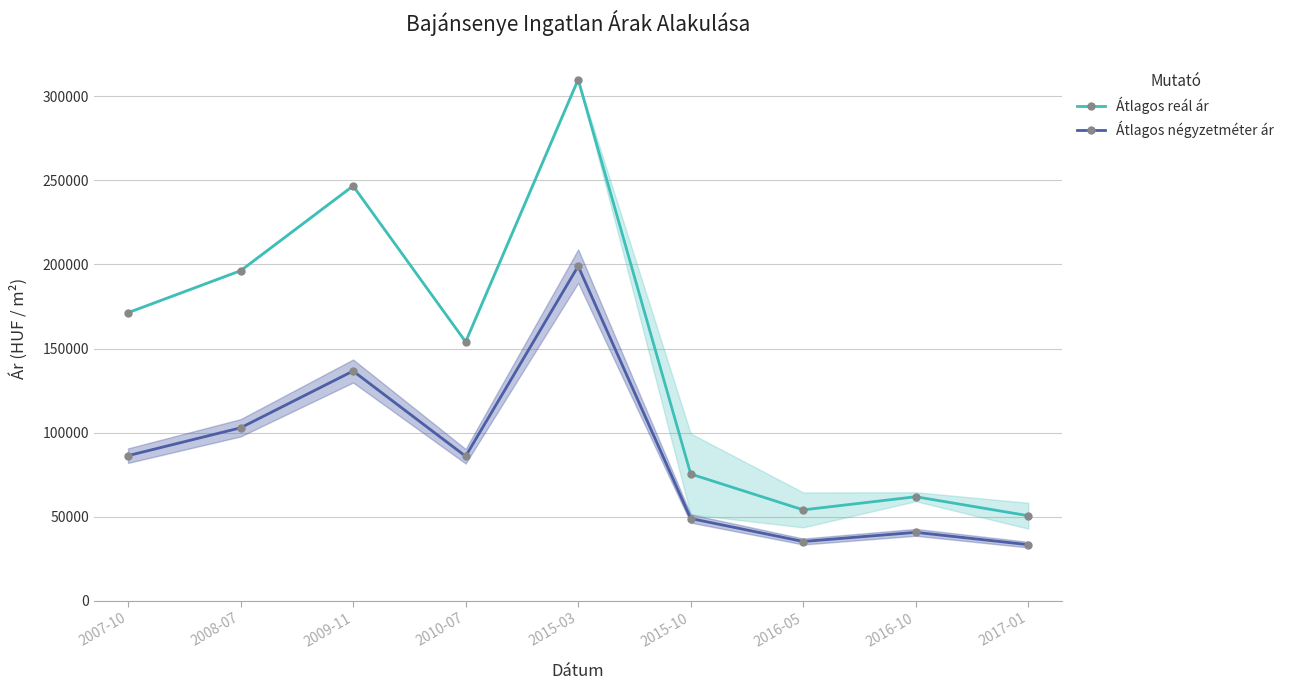

Read the Átlagos négyzetméter ár value at 2010-07.

86008